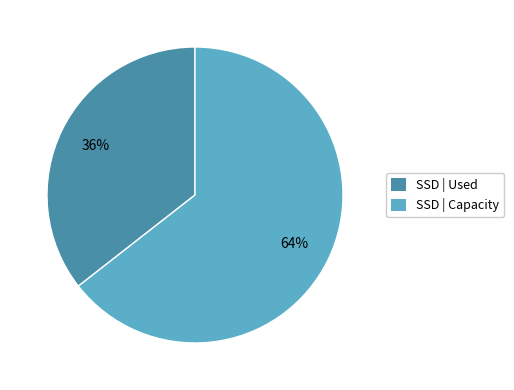

To the nearest percent, what is the average slice percentage?

50%